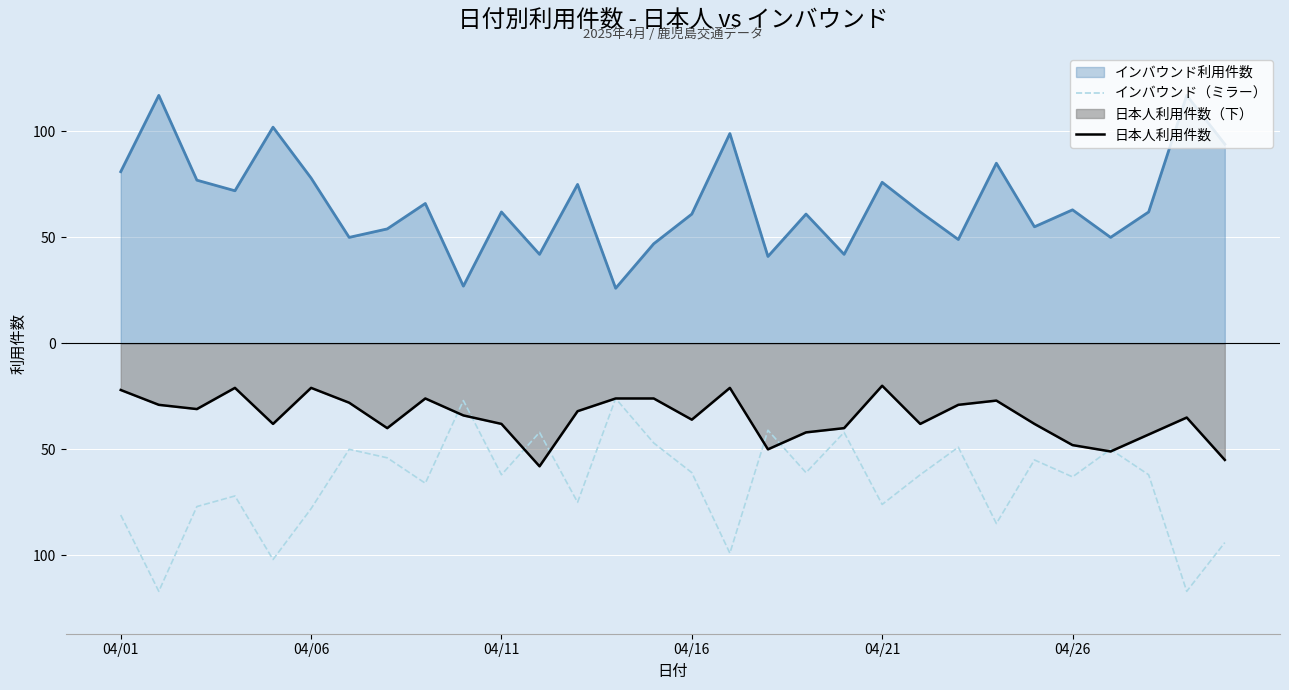

At 04/21, list the series in order from smallest to largest.

インバウンド（ミラー）, 日本人利用件数